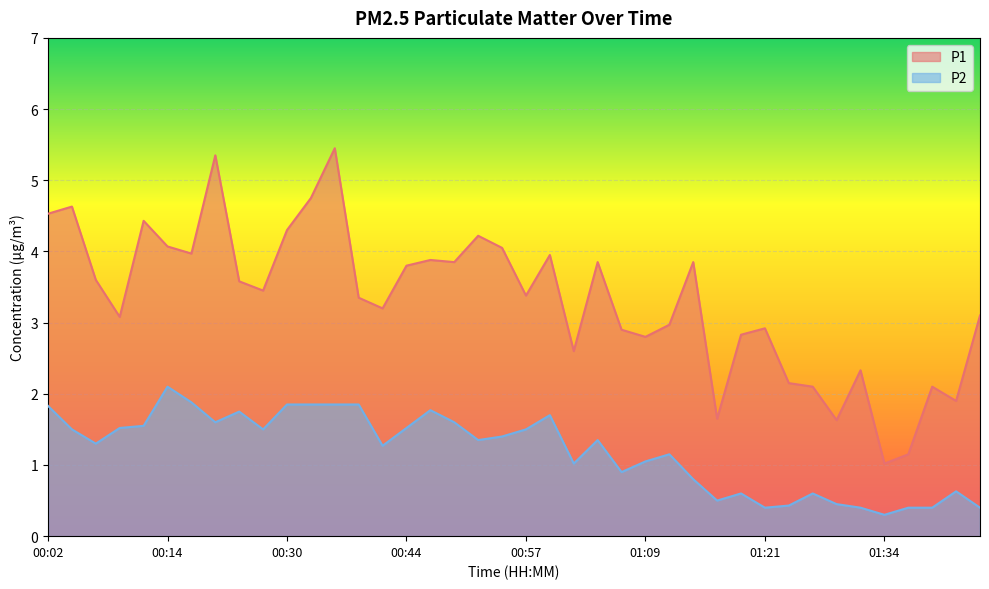

Rank the series at 01:41 from highest to lowest value.

P1, P2